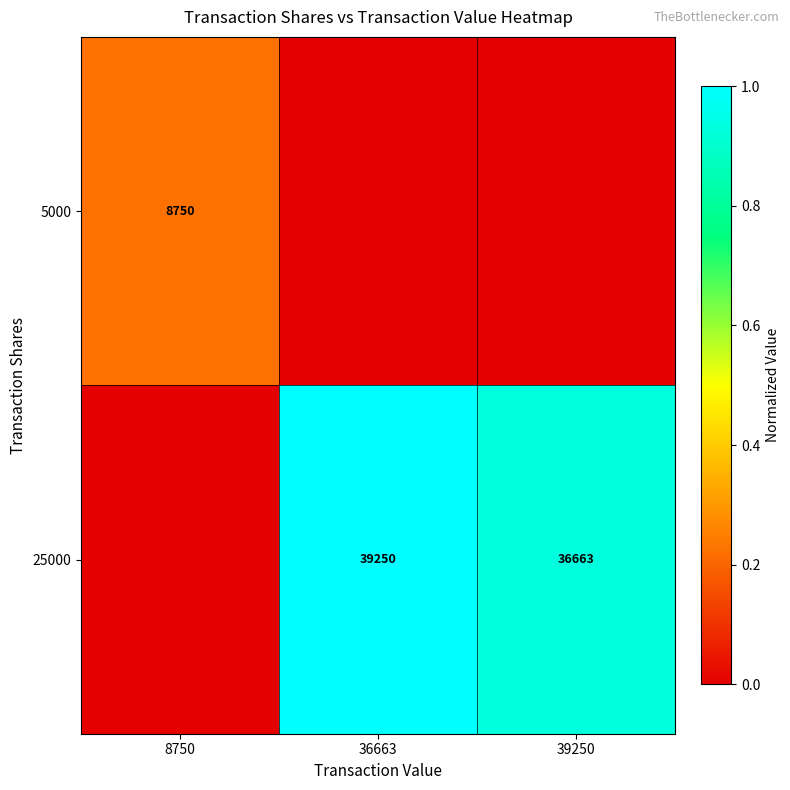

What is the sum of the 25000 values at 39250 and 36663?

75913